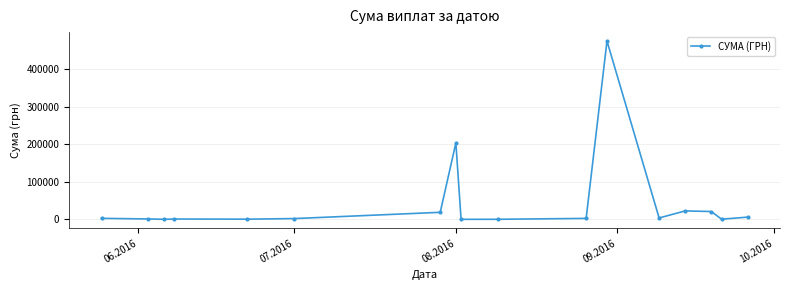

What is the greatest value displayed?

474245.3